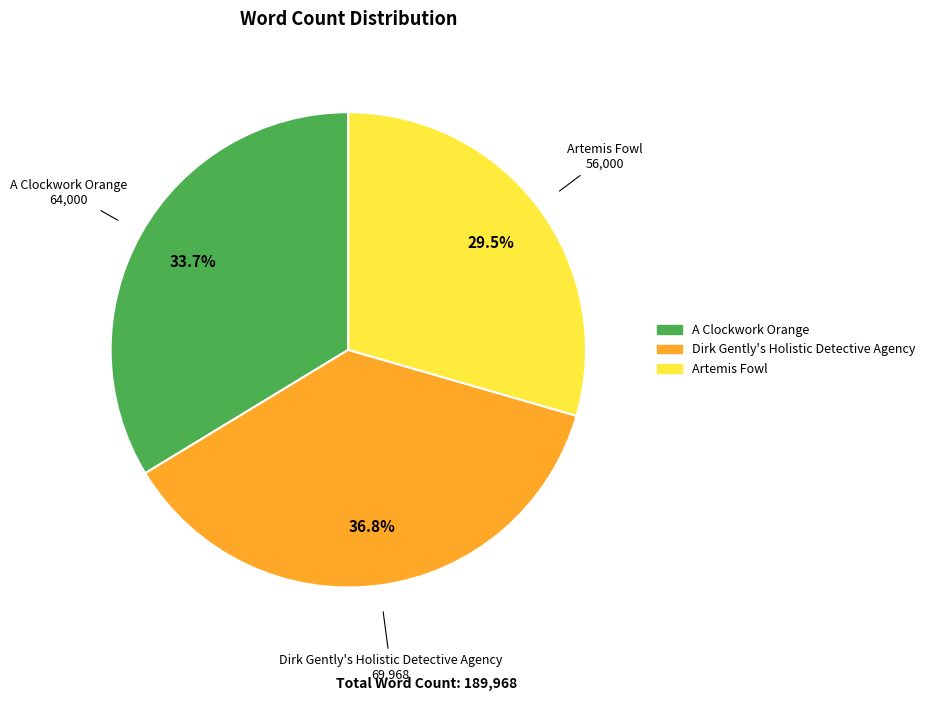

To the nearest percent, what is the combined percentage of Dirk Gently's Holistic Detective Agency and Artemis Fowl?

66%